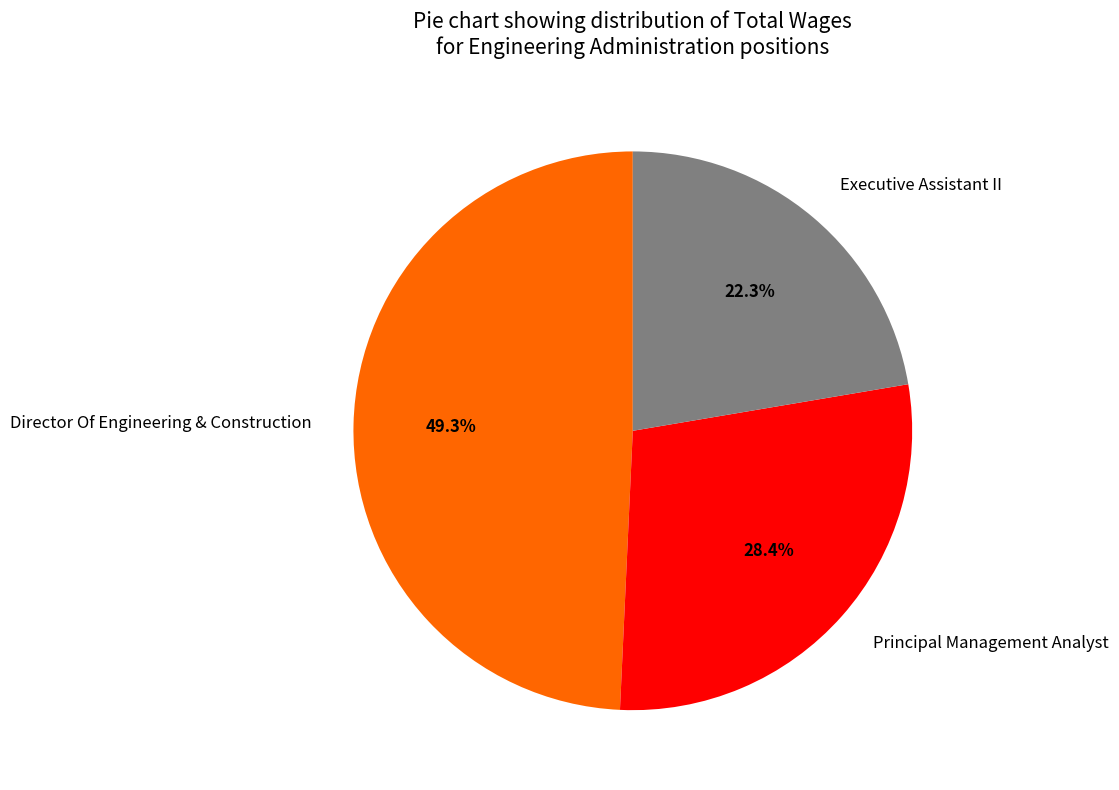

True or false: Executive Assistant II accounts for 35% of the total.

False